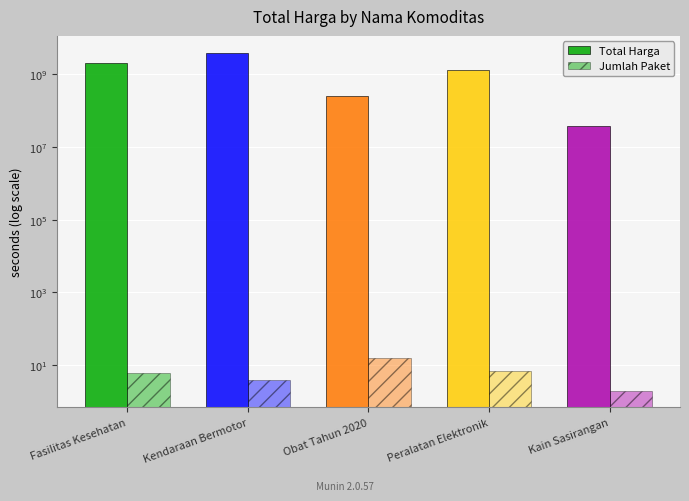

What is the difference between the highest and lowest values at Fasilitas Kesehatan?

2020217009